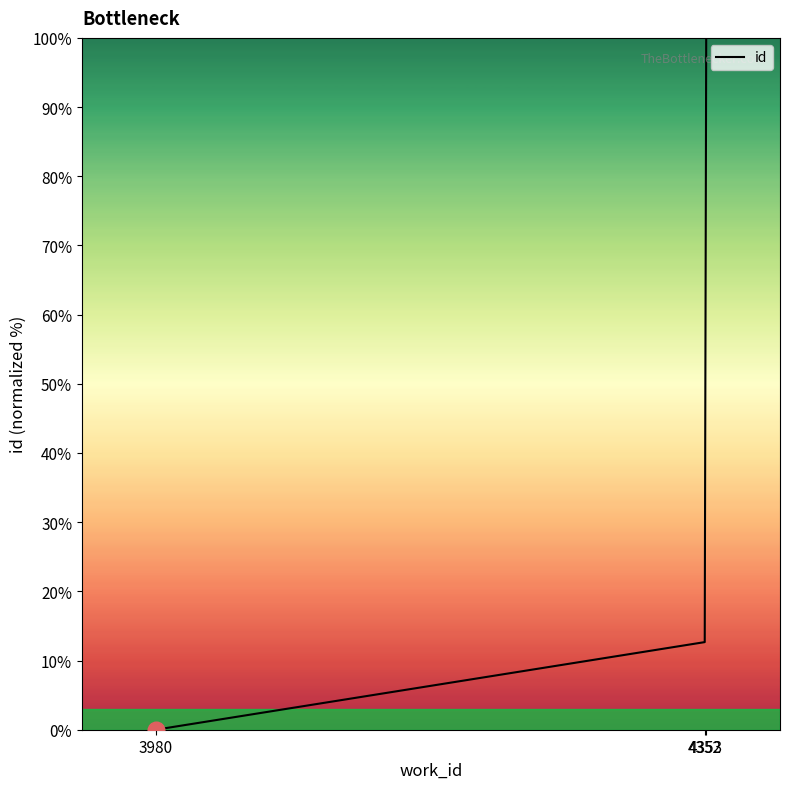

Is it true that the value at 3980 is -33.2?

False